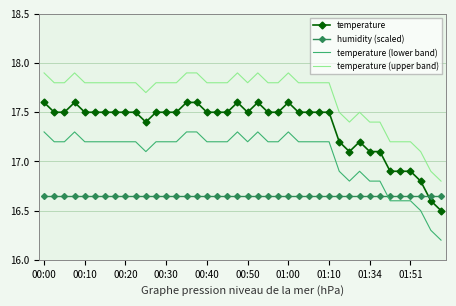

What is the difference between the maximum and minimum values in the temperature series?

1.1